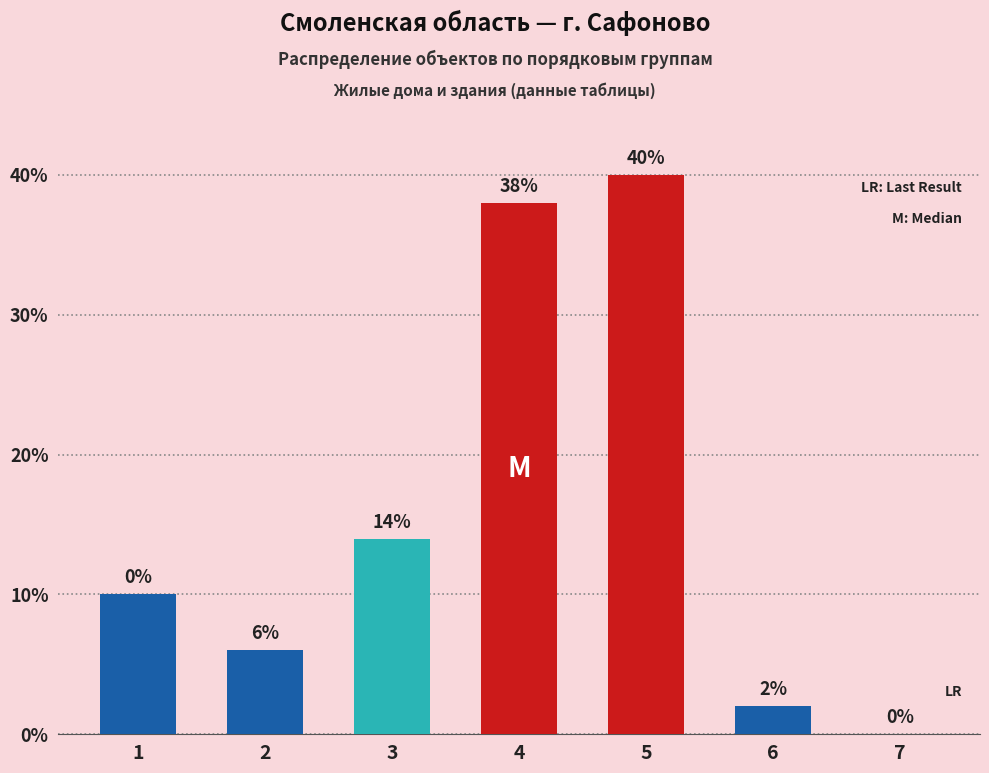

How many distinct data groups are displayed?

1